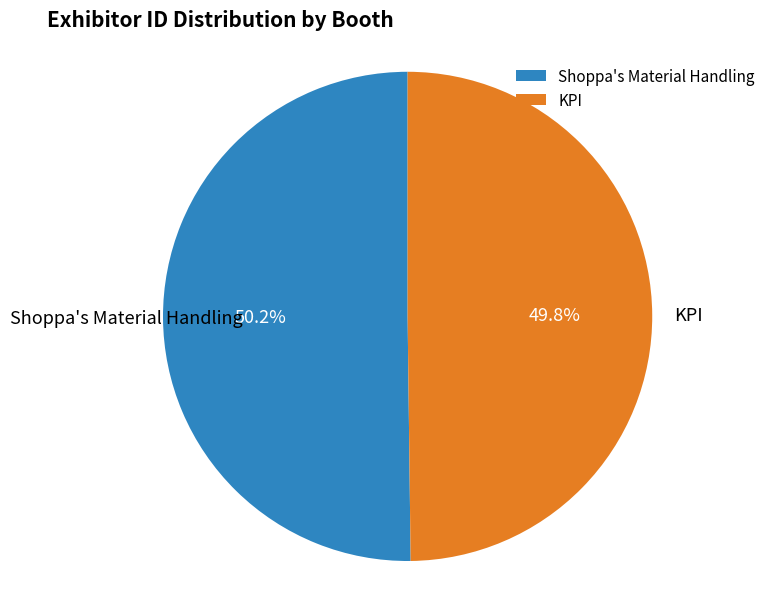

To the nearest percent, what portion does Shoppa's Material Handling represent?

50%